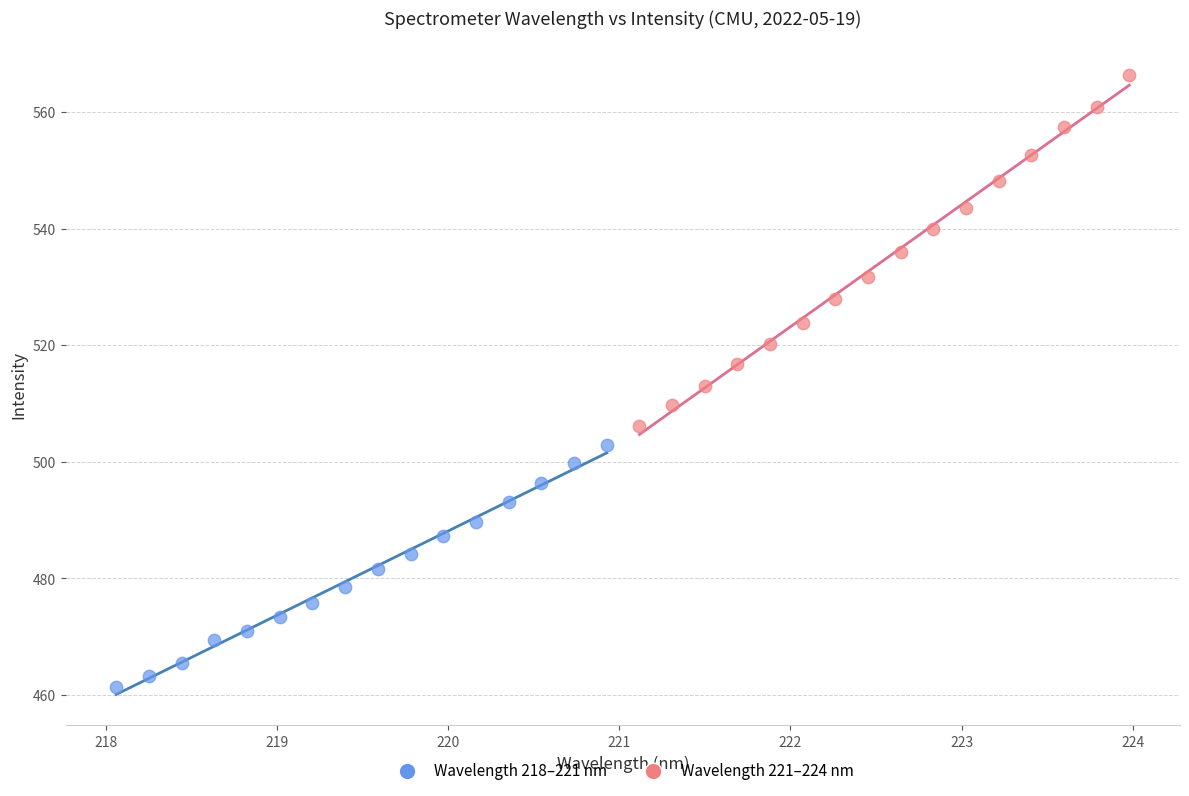

Which series reaches the maximum Y coordinate?

Wavelength 221–224 nm